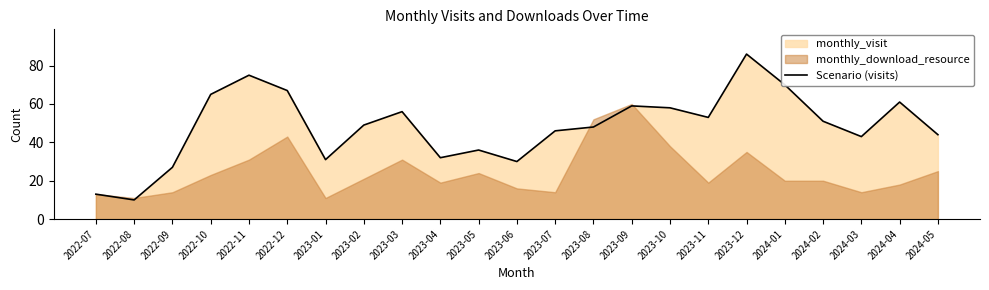

What is the minimum value shown in the chart?

10